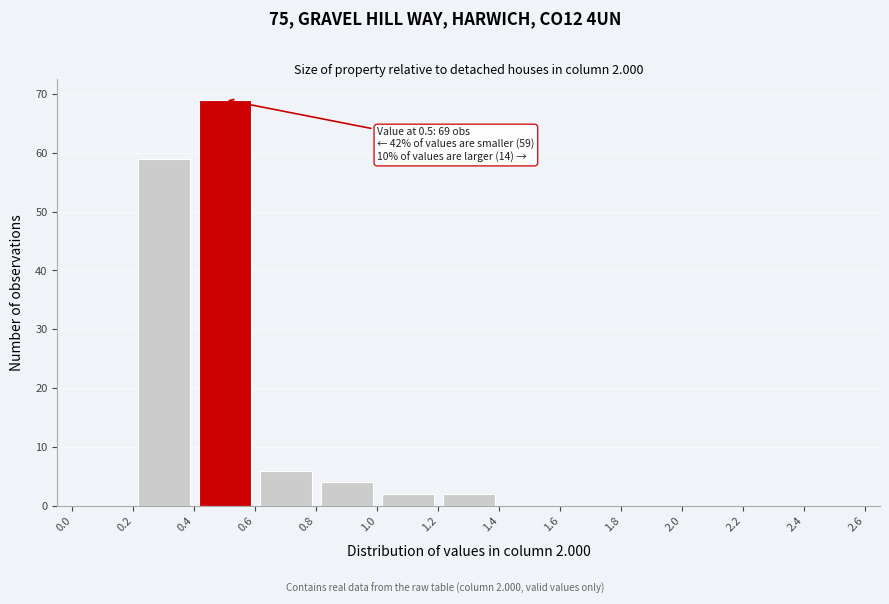

Over which range of the x-axis is the bar tallest?

0.4 to 0.6